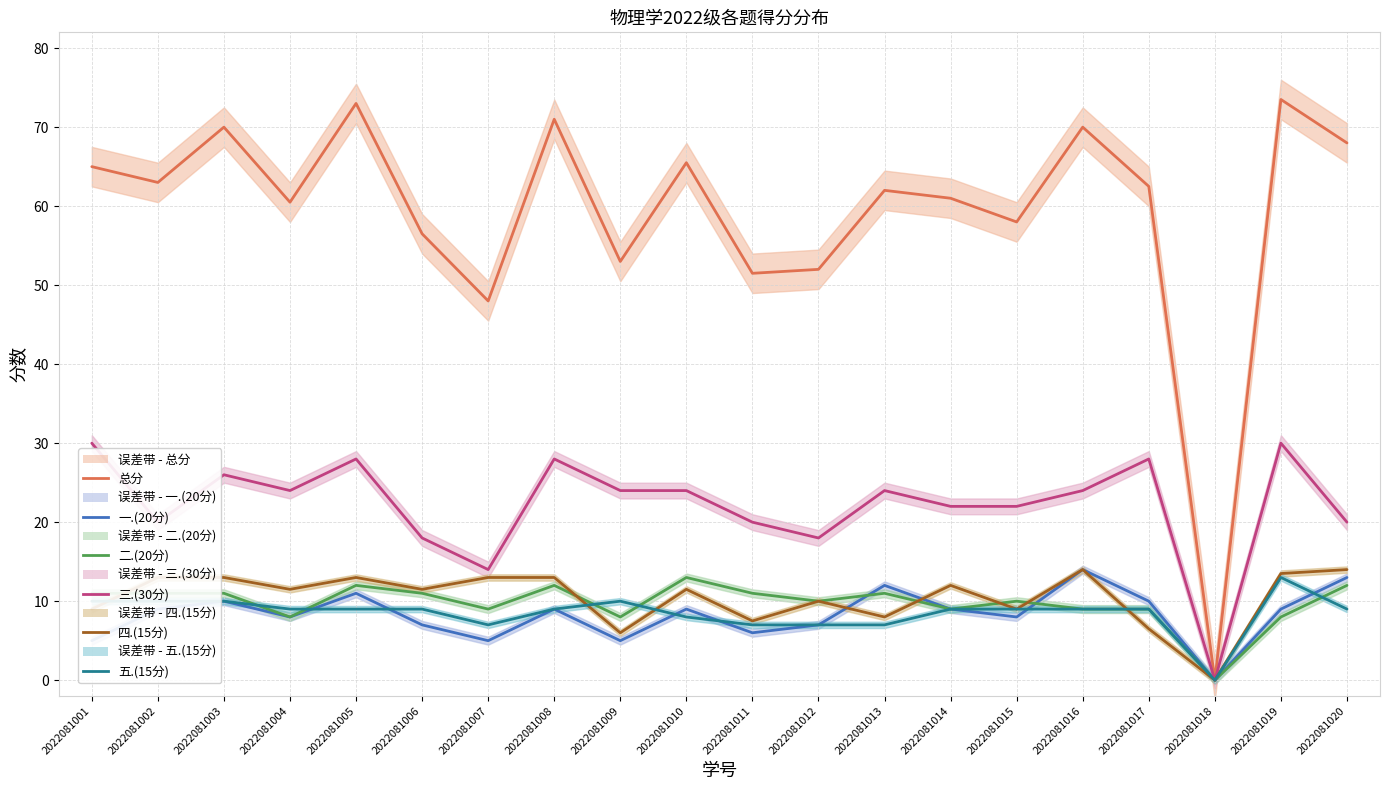

Which series has the largest range (max minus min)?

总分